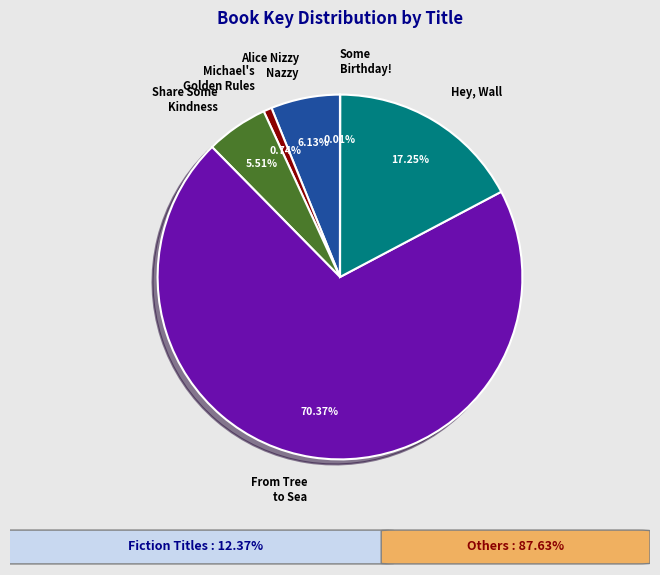

Do From Tree to Sea and Hey, Wall together represent more than half of the pie?

Yes